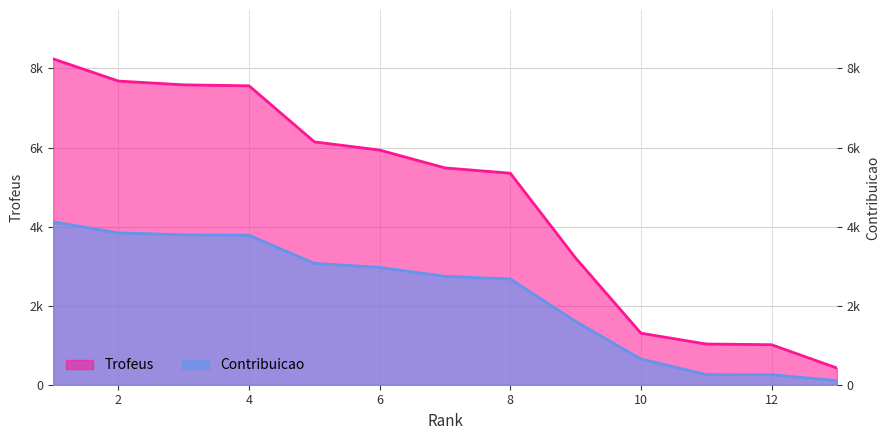

Which label corresponds to the smallest value in the chart?

13